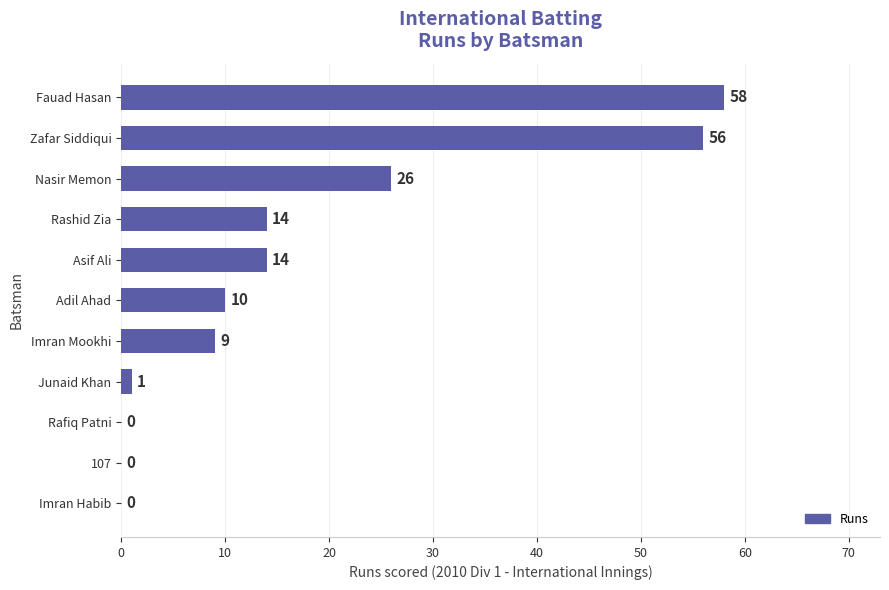

What is the sum of the values at Imran Mookhi and Zafar Siddiqui?

65